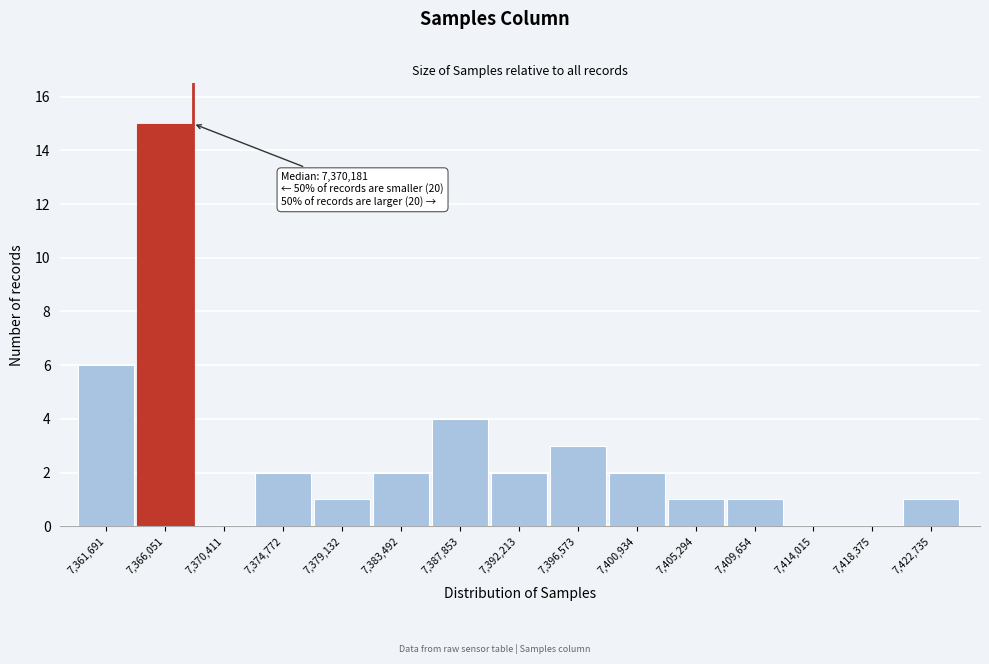

Reading left to right, extract all data points from this chart.

7,361,691=6	7,366,051=15	7,370,411=0	7,374,772=2	7,379,132=1	7,383,492=2	7,387,853=4	7,392,213=2	7,396,573=3	7,400,934=2	7,405,294=1	7,409,654=1	7,414,015=0	7,418,375=0	7,422,735=1